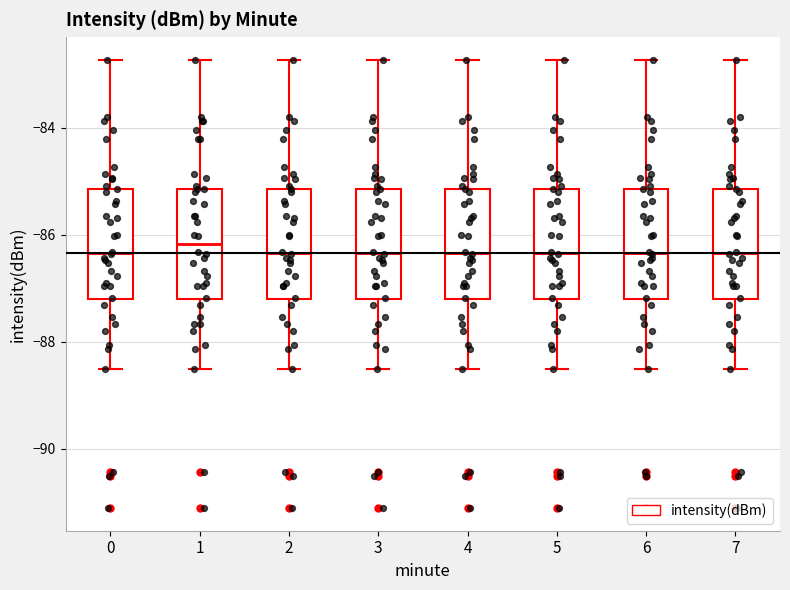

Where is the upper edge of the box at x = 3 on the y-axis? The values are not printed on the chart, so give them approximately, as read against the axis.

-85.2